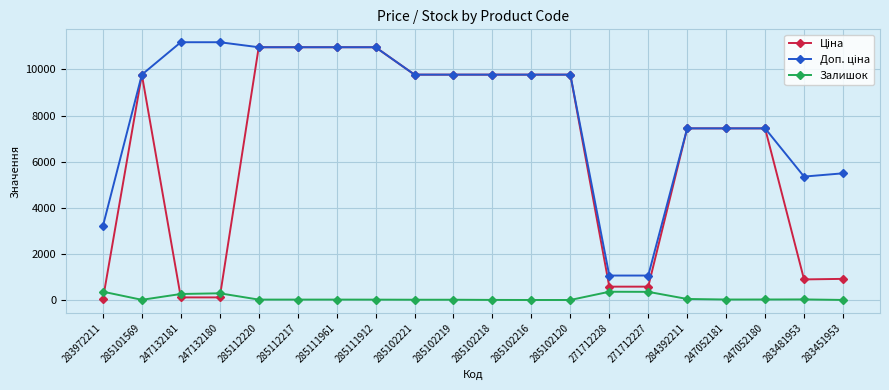

How many categories are shown in the chart?

20